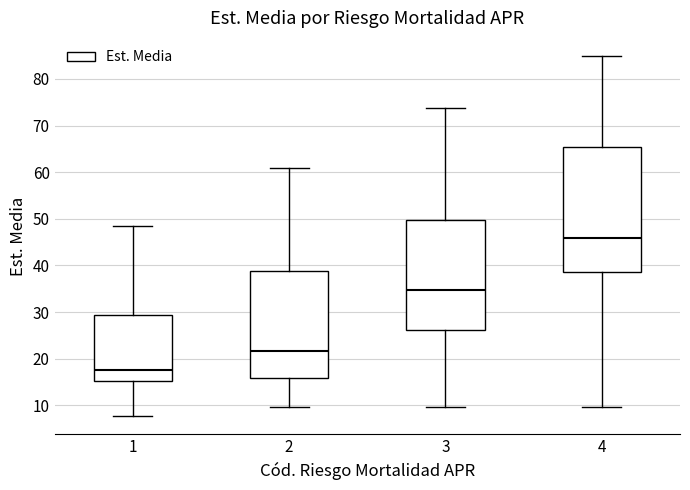

Which box's median line is the lowest?

1